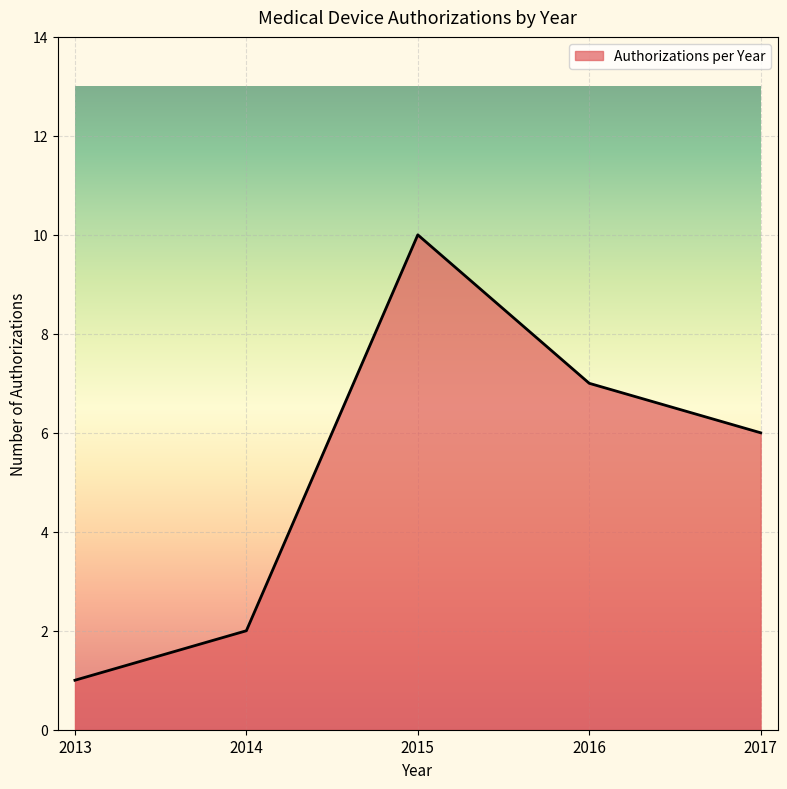

Reading left to right, what are all the values shown in this chart?

1	2	10	7	6